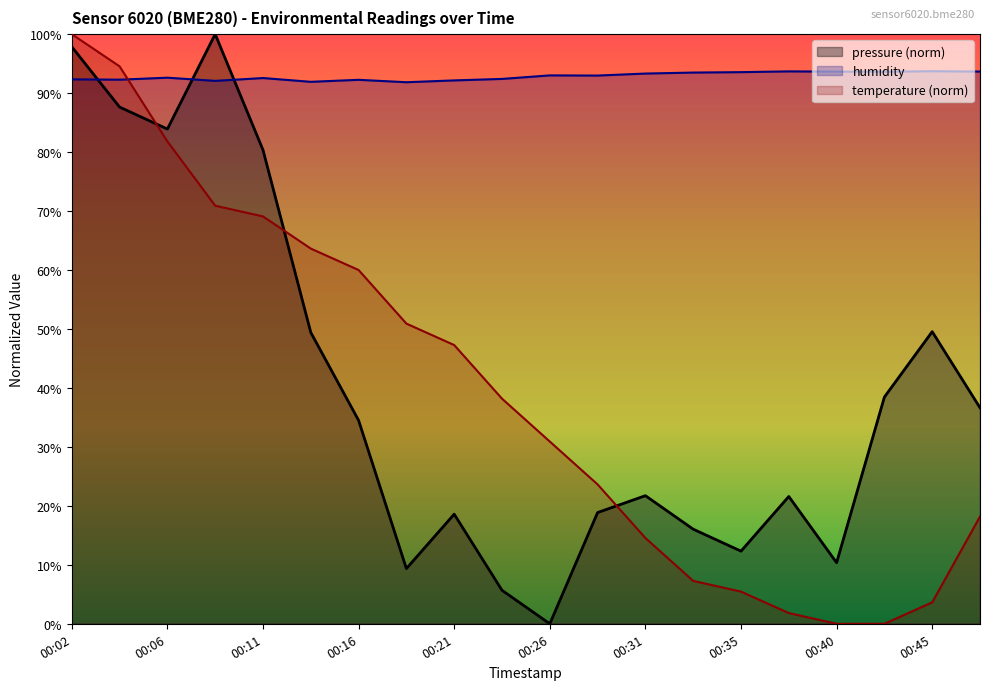

How many times do temperature and humidity cross each other?

1